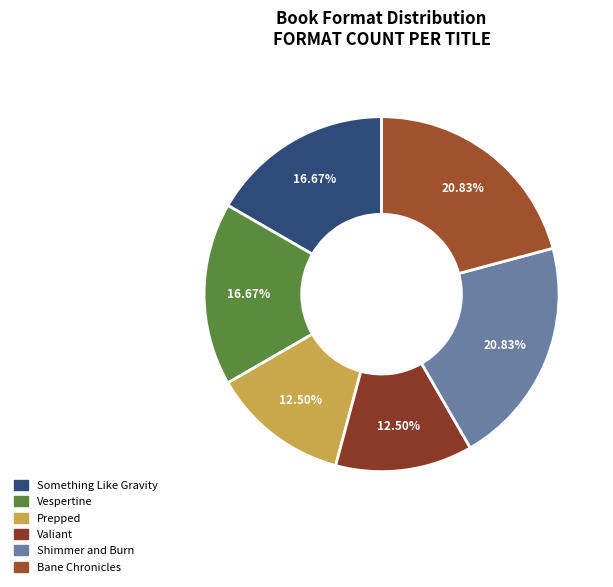

Combined, what portion of the pie is Valiant and Bane Chronicles?

33.3%